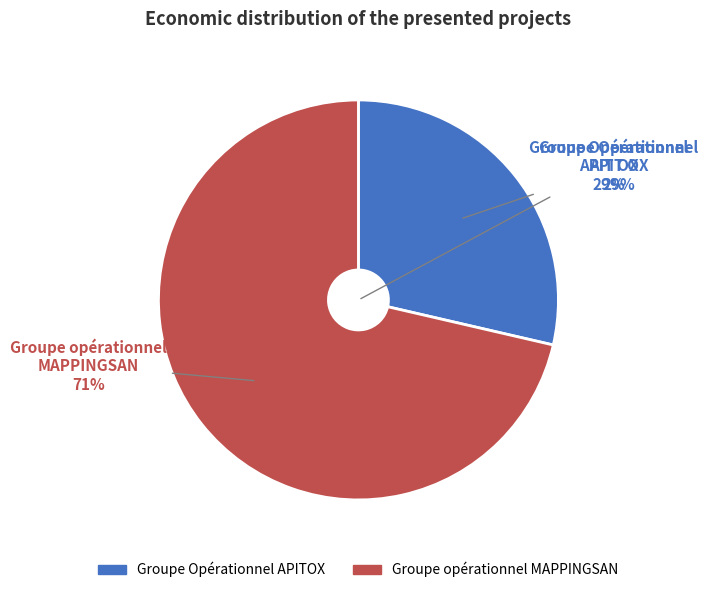

What is the largest slice in the pie chart?

Groupe opérationnel MAPPINGSAN